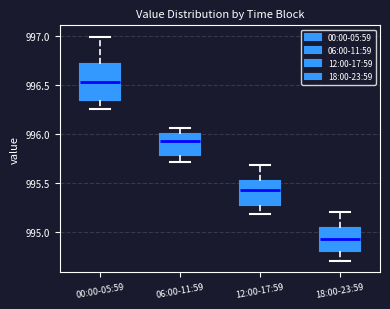

Where is the upper edge of the box for 06:00-11:59 on the y-axis? The values are not printed on the chart, so give them approximately, as read against the axis.

996.00